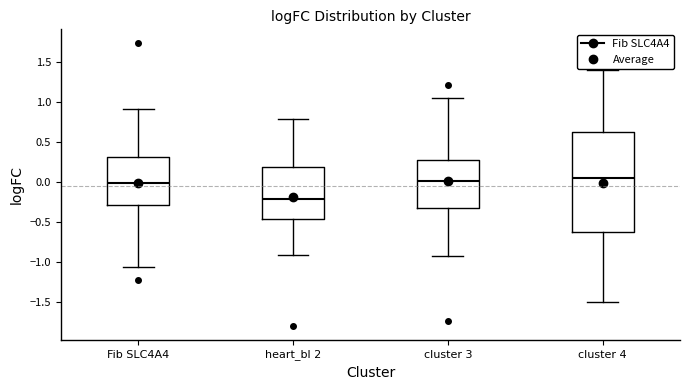

Reading left to right, transcribe this box plot: for each box, give where its median line is, the range the box spans, and where its two whiskers end, as read against the y-axis. The values are not printed on the chart, so give them approximately, as read against the axis.

Fib SLC4A4: median 0.00, box -0.30 to 0.30, whiskers -1.05 to 0.90
heart_bl 2: median -0.20, box -0.45 to 0.20, whiskers -0.90 to 0.80
cluster 3: median 0.00, box -0.30 to 0.30, whiskers -0.90 to 1.05
cluster 4: median 0.05, box -0.60 to 0.65, whiskers -1.50 to 1.40